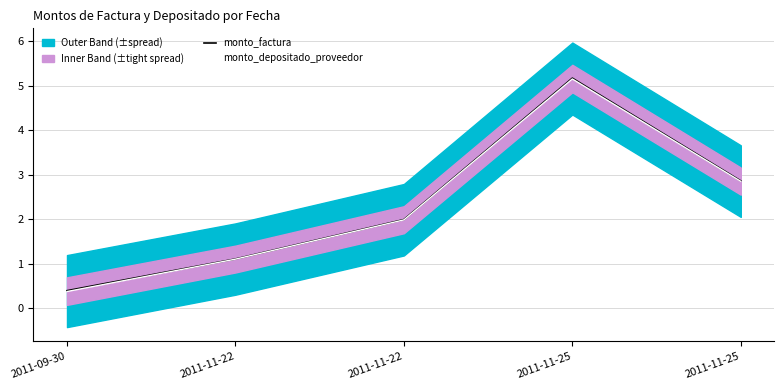

How many values in the monto_depositado_proveedor series exceed 1?

4